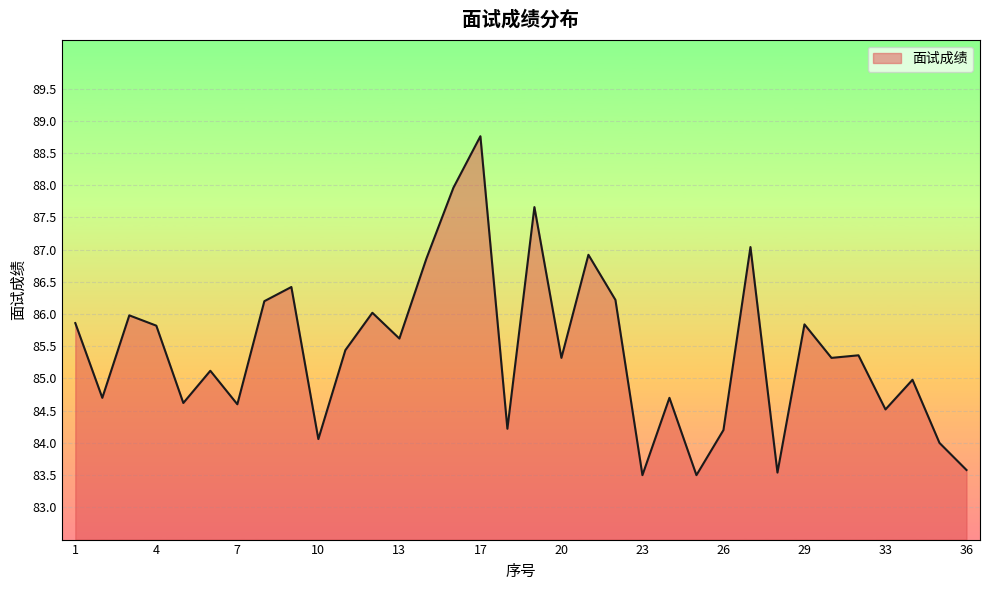

What is the greatest value displayed?

88.8